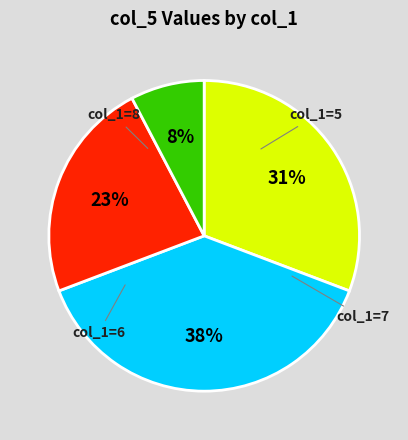

Does any single category account for the majority?

No